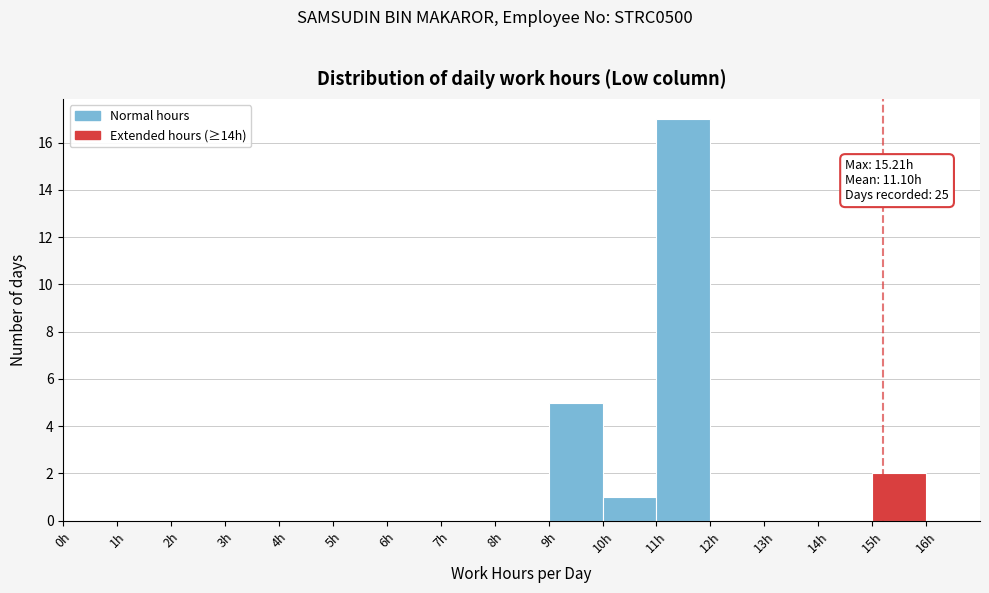

Over which range of the x-axis is the bar tallest?

11 to 12